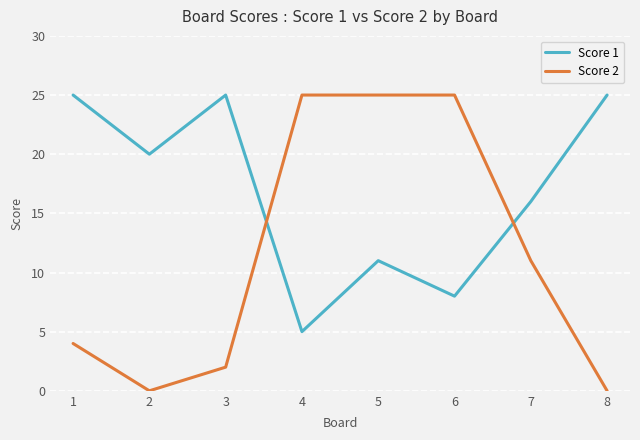

Between 6 and 7, which series saw the biggest shift?

Score 2